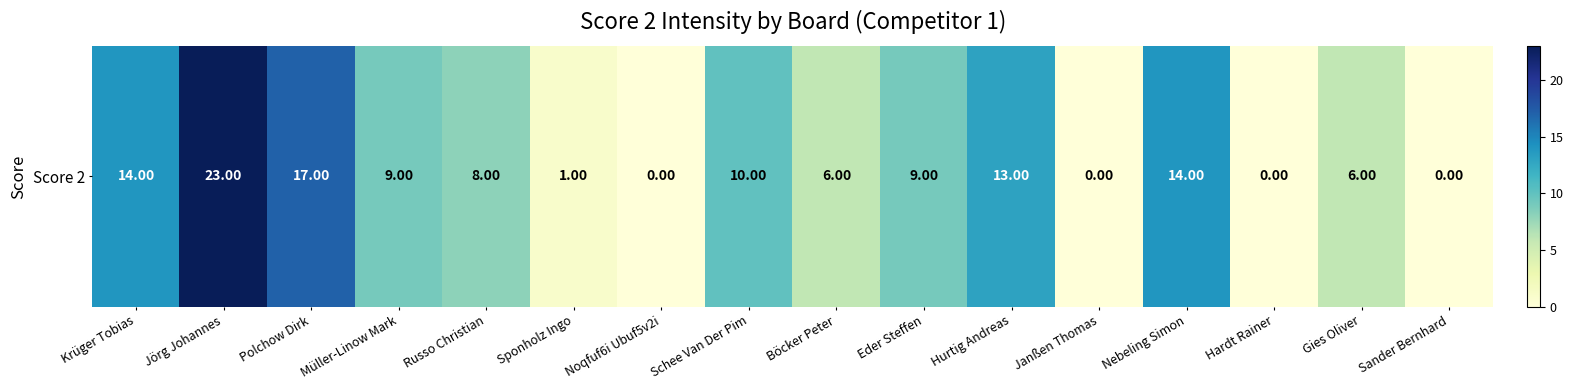

Which label corresponds to the largest value in the chart?

Jörg Johannes